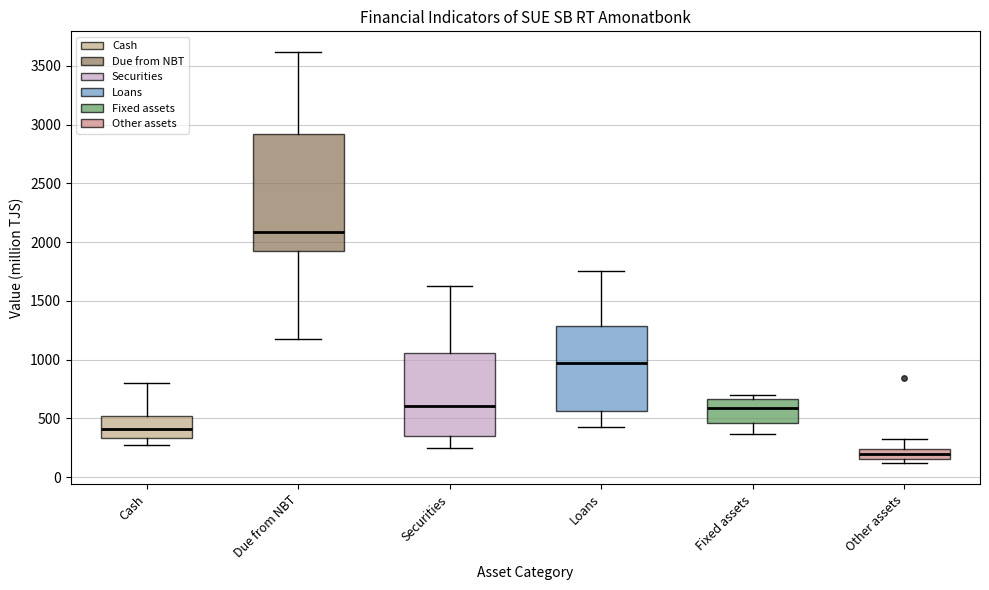

Where is the lower edge of the box for Due from NBT on the y-axis? The values are not printed on the chart, so give them approximately, as read against the axis.

1900